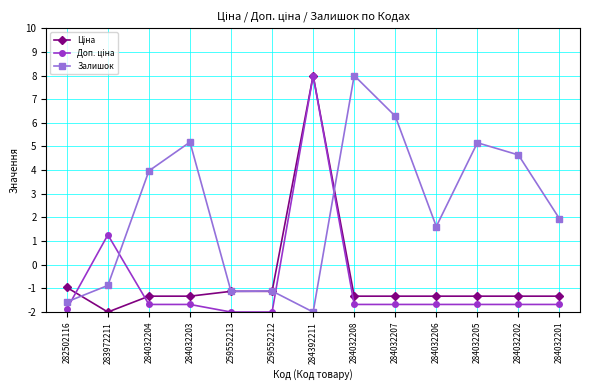

What is the greatest value displayed?

8.0